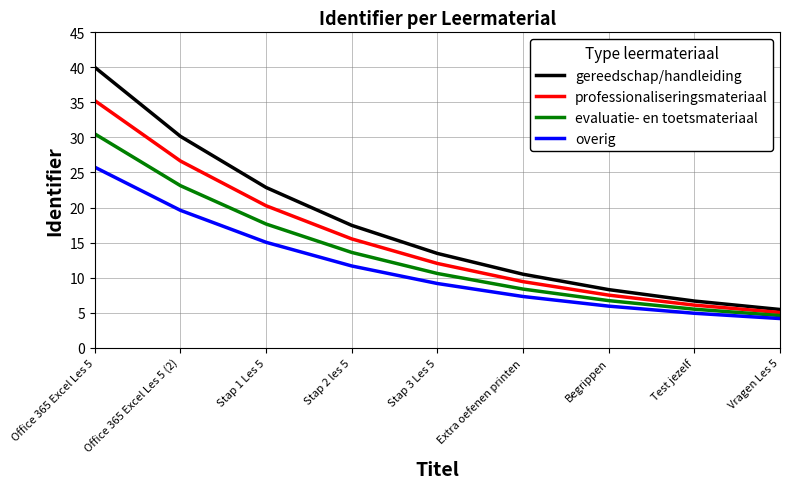

At which label does evaluatie- en toetsmateriaal reach its peak?

Office 365 Excel Les 5